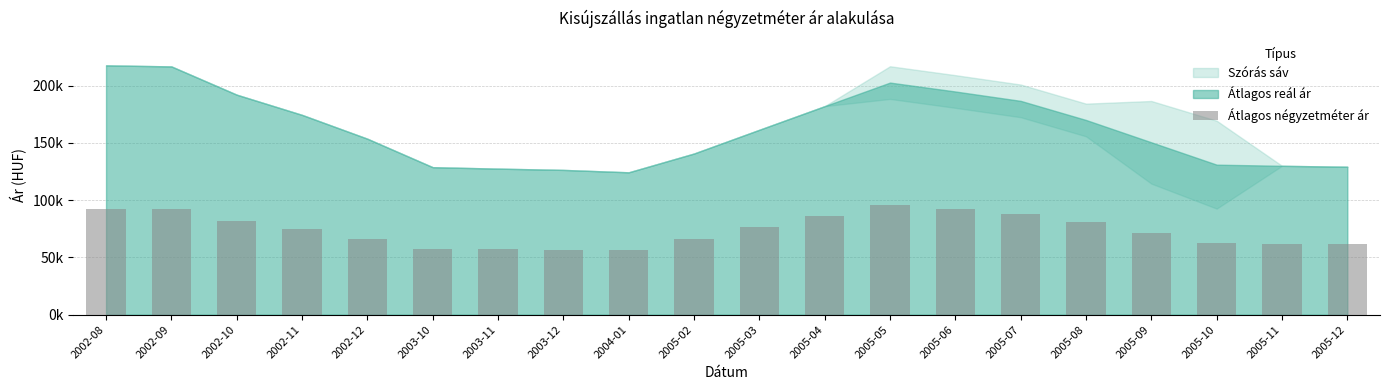

Which label corresponds to the largest value in the chart?

2005-05